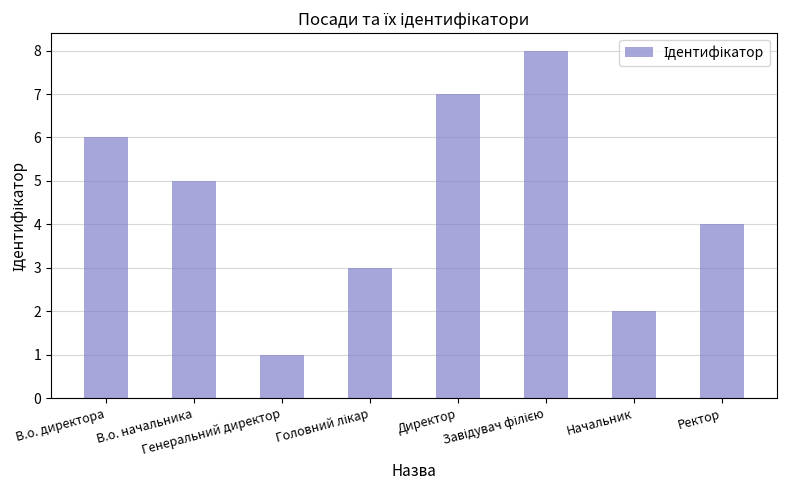

What is the greatest value displayed?

8